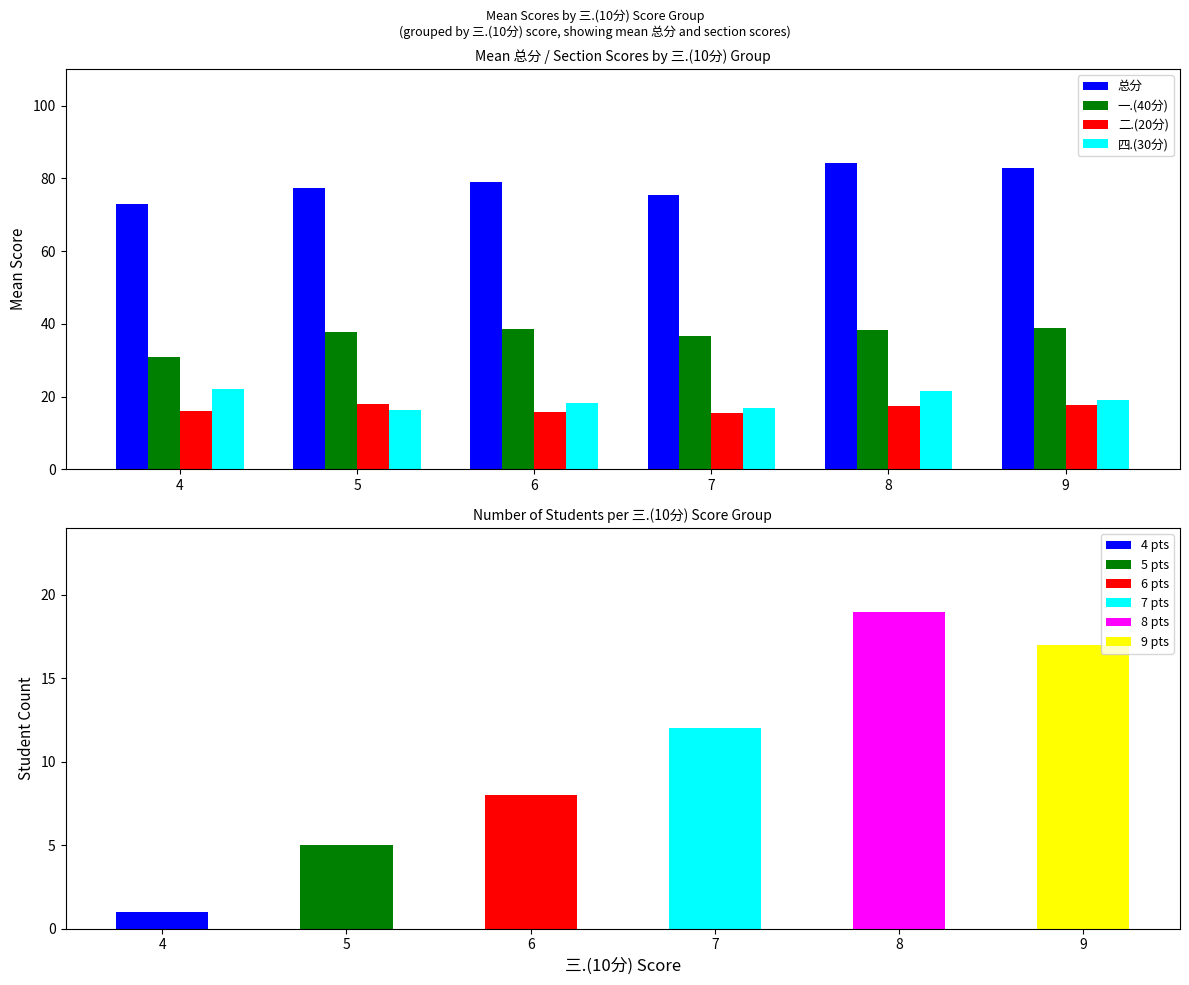

The value of 一.(40分) at 5 is 50.7. True or false?

False